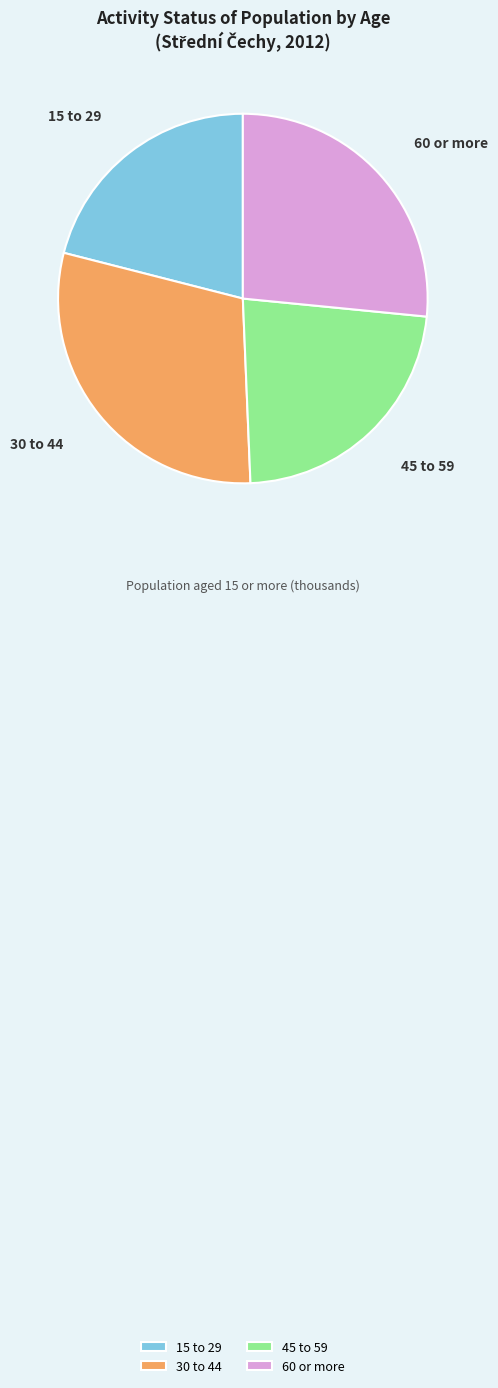

Which category has the smallest portion of the pie?

15 to 29